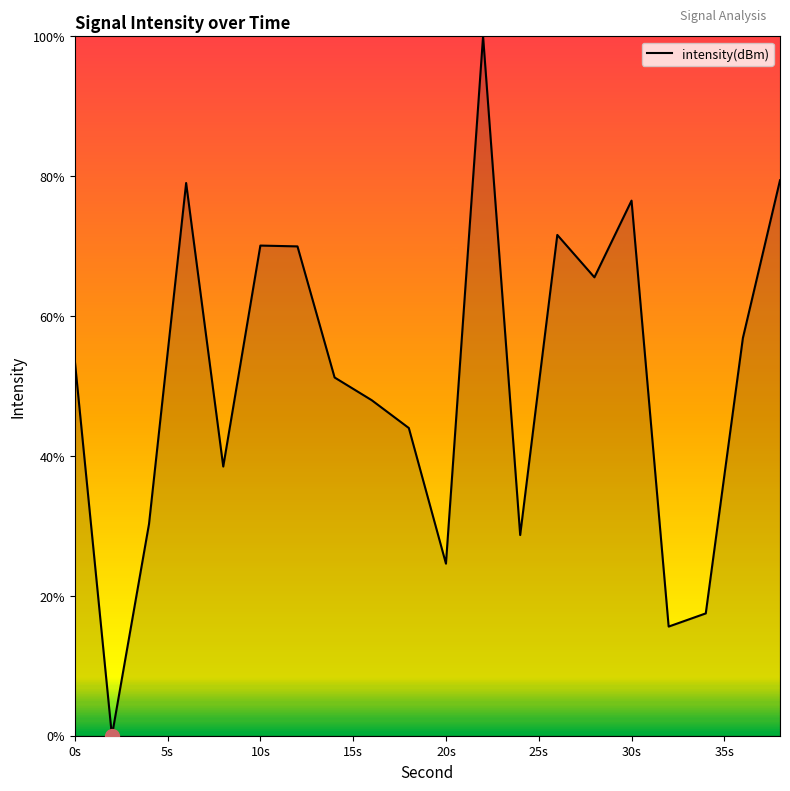

How many categories are shown in the chart?

20